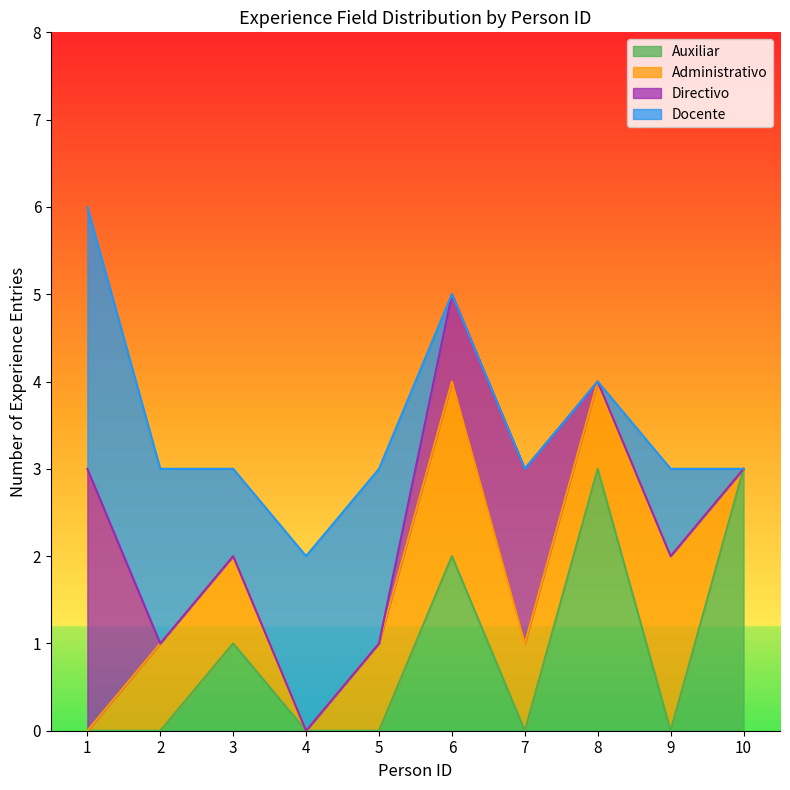

What is the maximum value for Auxiliar?

3